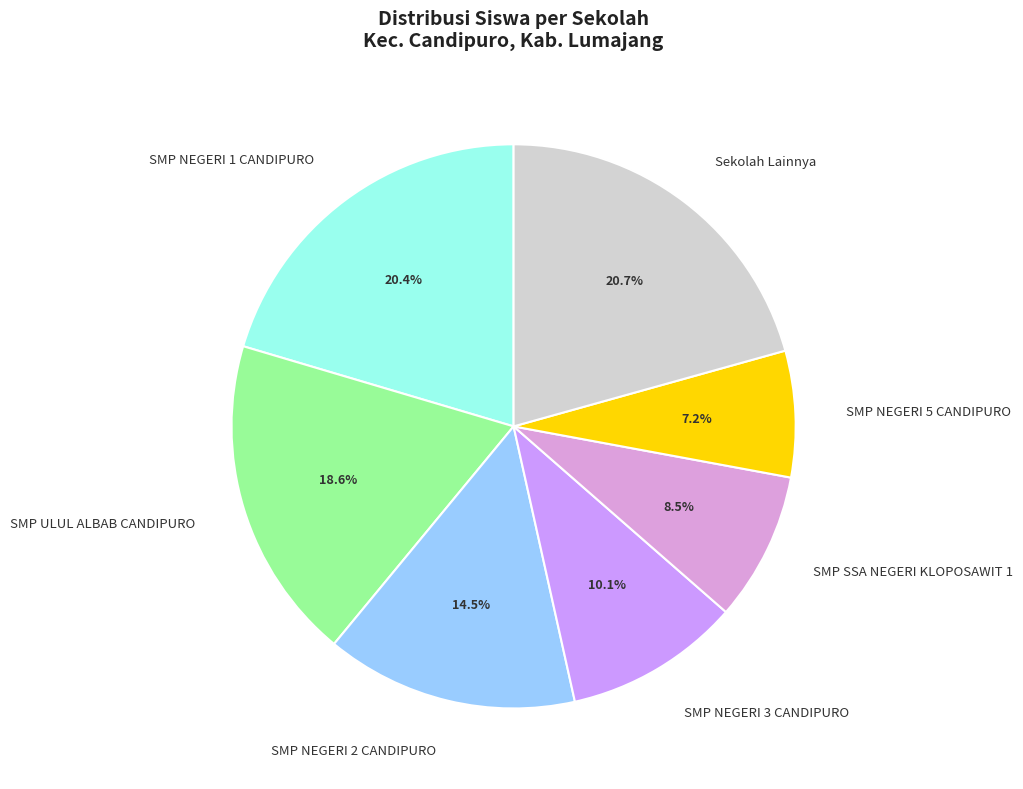

To the nearest percent, what percentage of the pie is SMP NEGERI 1 CANDIPURO?

20%